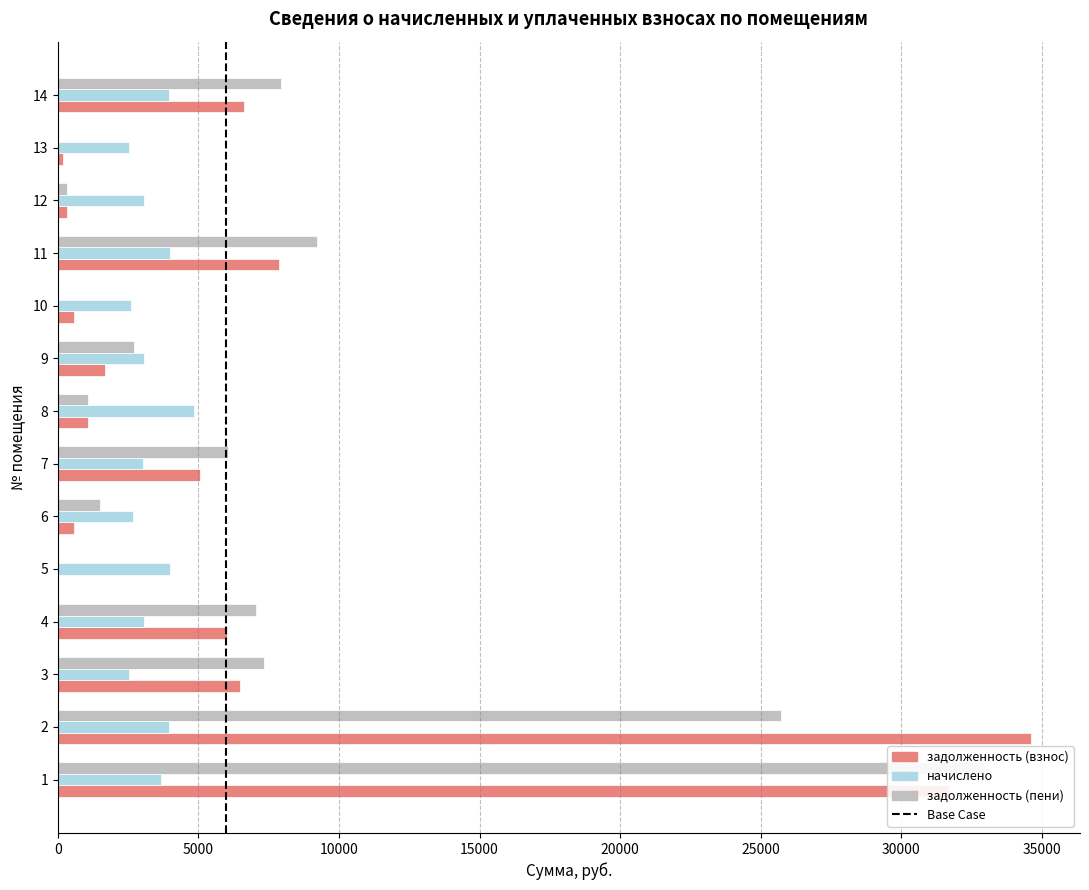

Reading left to right, what are all the values shown in this chart?

задолженность (взнос): 1=31698.8	2=34620.8	3=6493.8	4=6023.6	5=0.0	6=594.1	7=5050.3	8=1073.7	9=1696.5	10=579.8	11=7878.2	12=339.3	13=171.5	14=6629.8
начислено: 1=3685.5	2=3972.2	3=2538.9	4=3065.4	5=3995.6	6=2673.4	7=3030.3	8=4855.5	9=3053.7	10=2609.1	11=3995.6	12=3053.7	13=2527.2	14=3966.3
задолженность (пени): 1=32927.3	2=25710.5	3=7340.1	4=7045.4	5=0.0	6=1485.2	7=6060.4	8=1072.2	9=2714.4	10=0.0	11=9210.0	12=339.3	13=0.0	14=7951.9